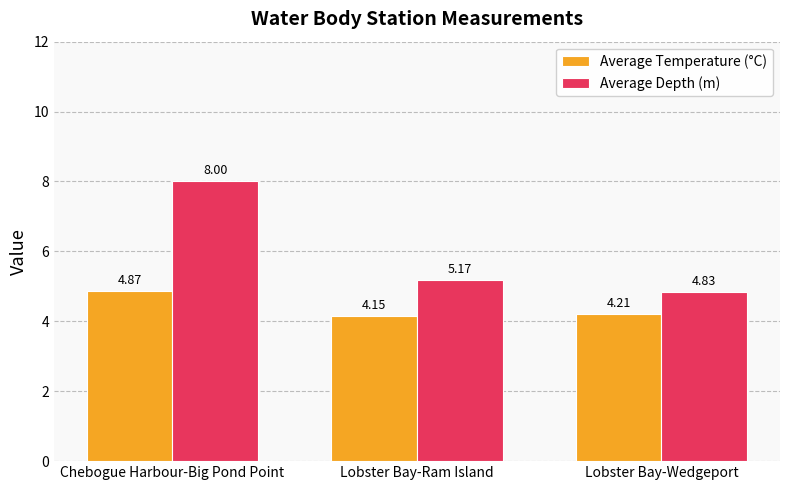

Rank the series by their average value, from lowest to highest.

Average Temperature (°C), Average Depth (m)